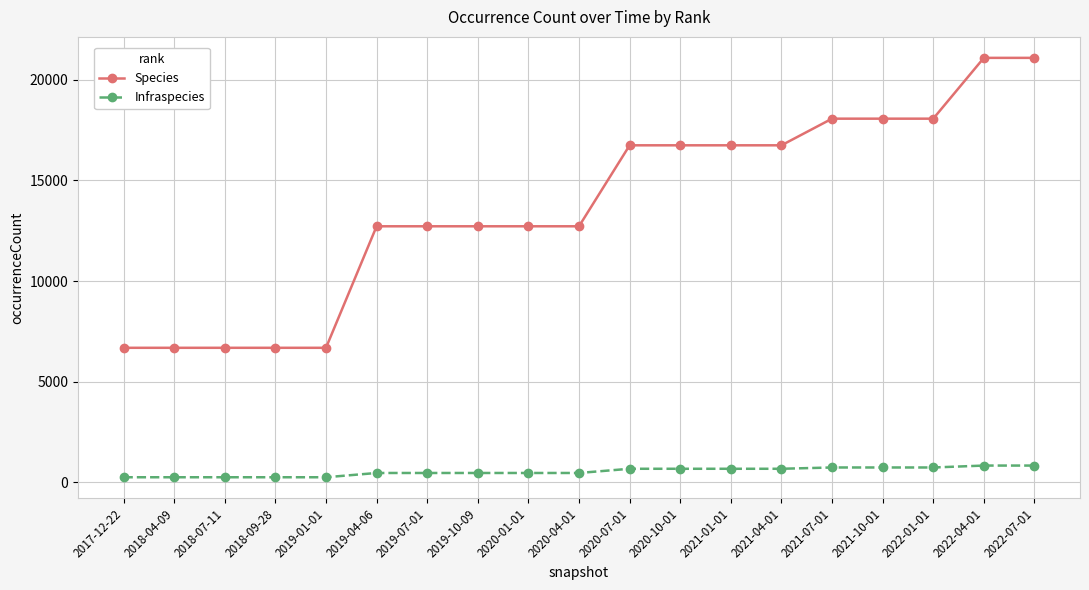

True or false: Species and Infraspecies cross at least once.

False